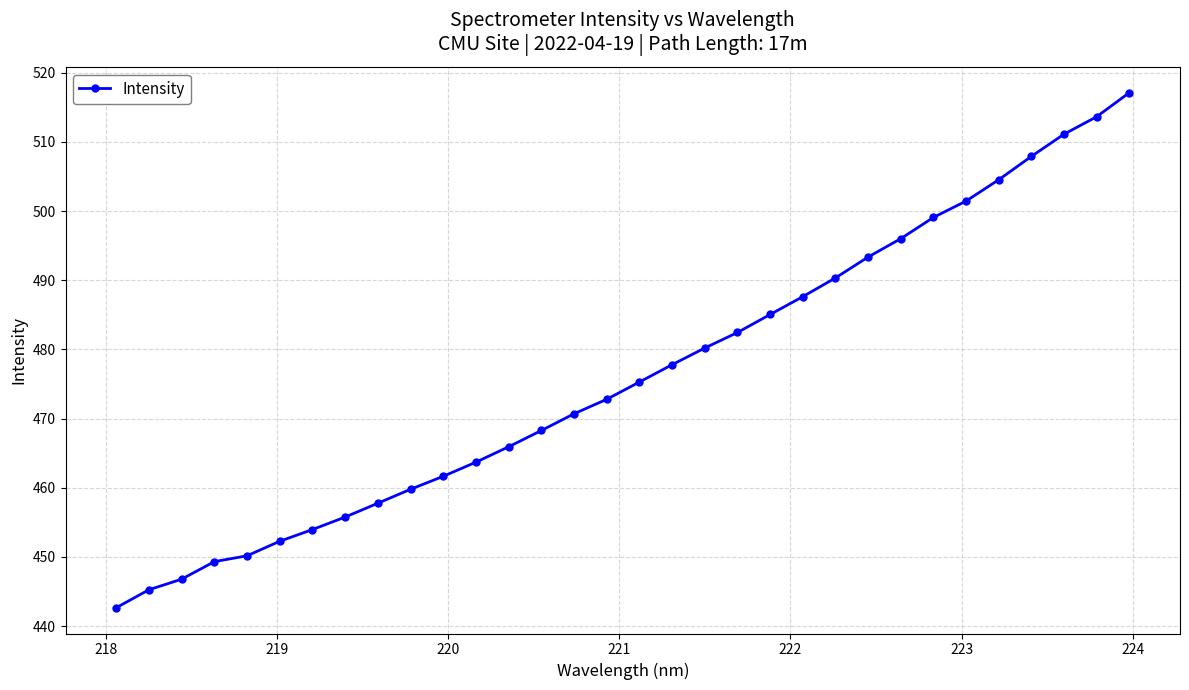

Reading left to right, list all the values displayed in this chart.

442.7	445.3	446.8	449.3	450.2	452.3	454.0	455.8	457.8	459.8	461.7	463.7	465.9	468.3	470.7	472.8	475.3	477.8	480.2	482.4	485.0	487.6	490.3	493.4	496.0	499.1	501.4	504.5	507.9	511.1	513.6	517.1